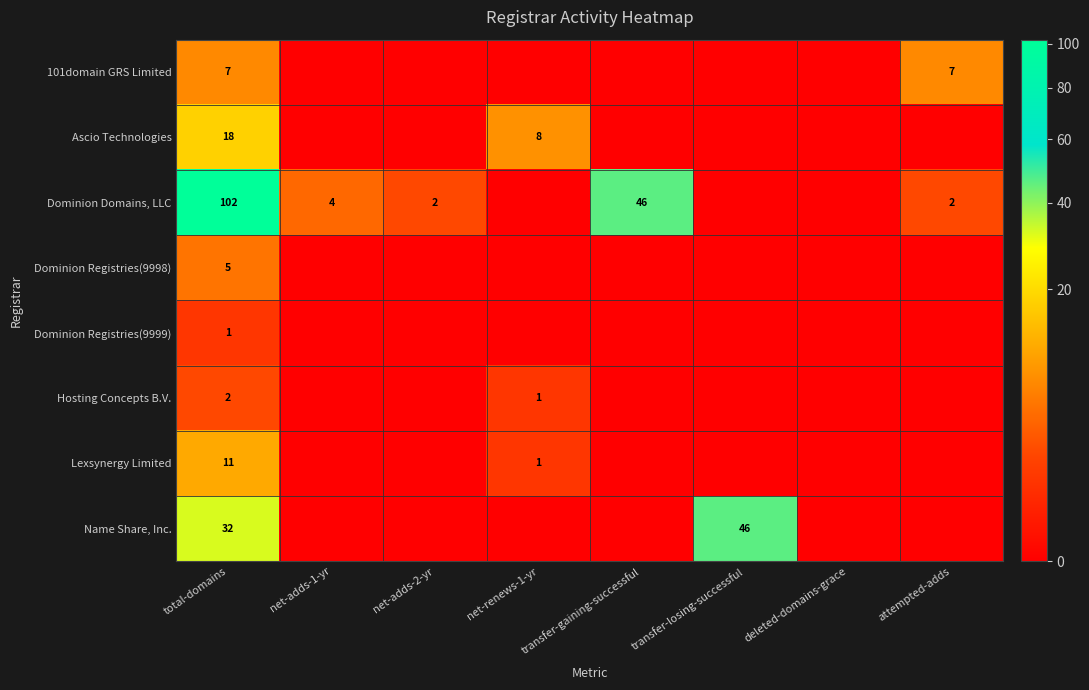

The Lexsynergy Limited series shows 11 at total-domains. True or false?

True